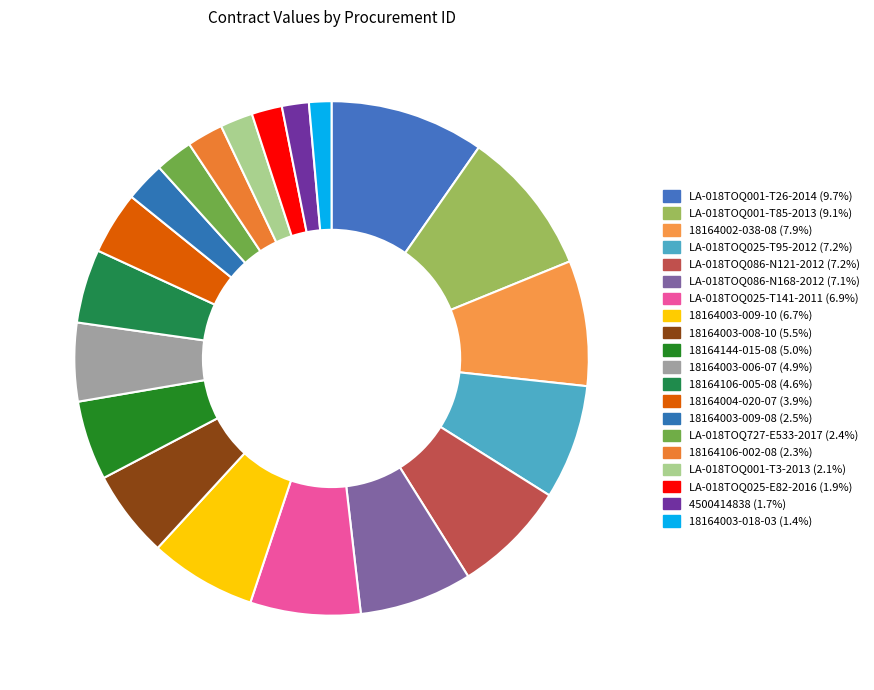

True or false: LA-018TOQ025-T141-2011 accounts for 18% of the total.

False